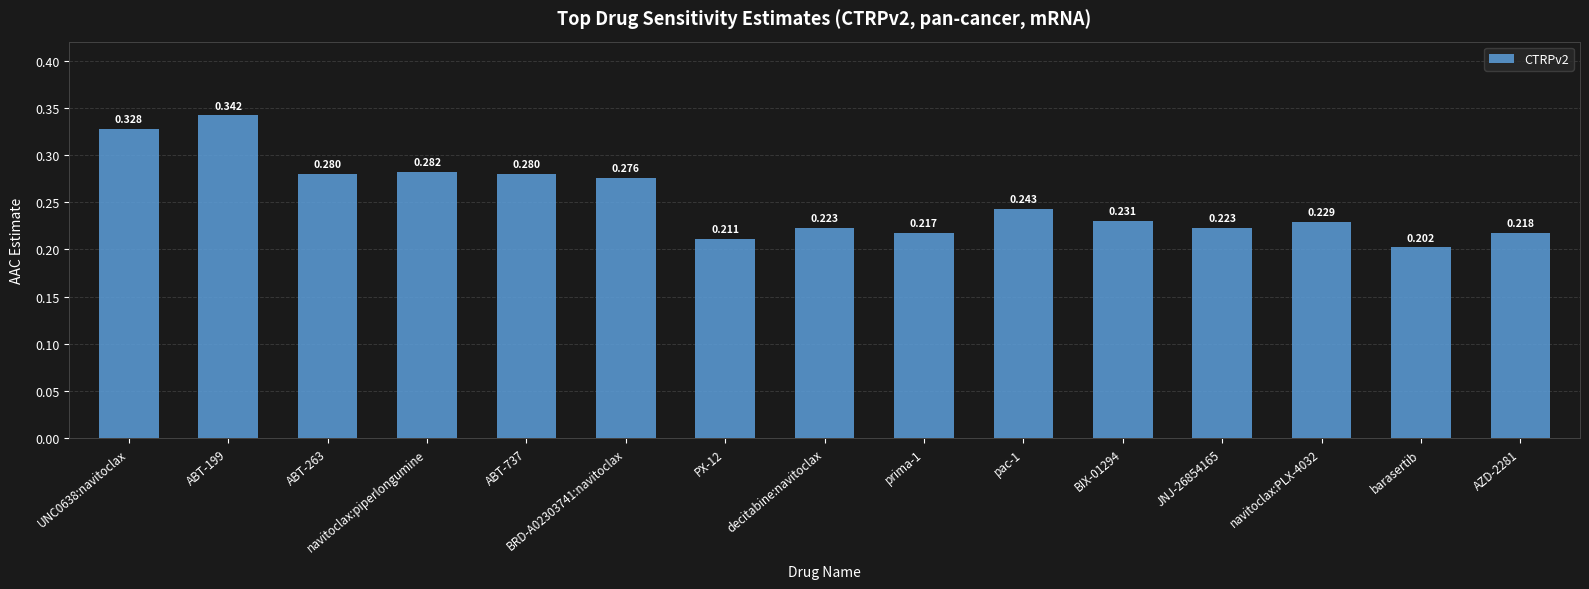

At which label is the value closest to 0?

barasertib